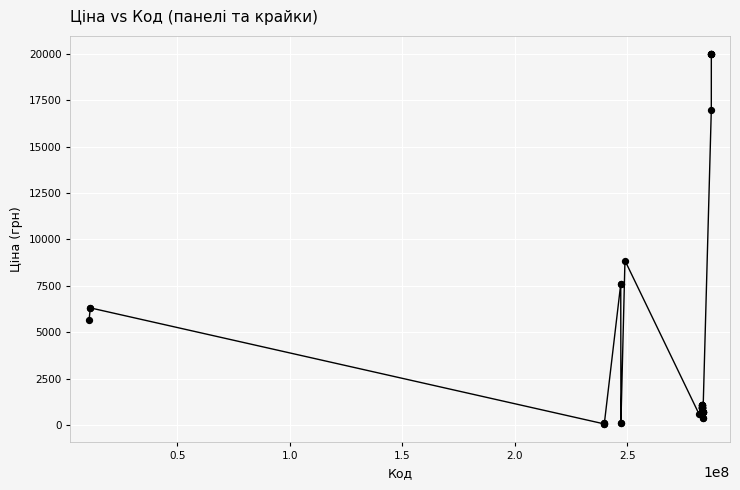

What Y value in the scatter plot is closest to 10010?

8856.7